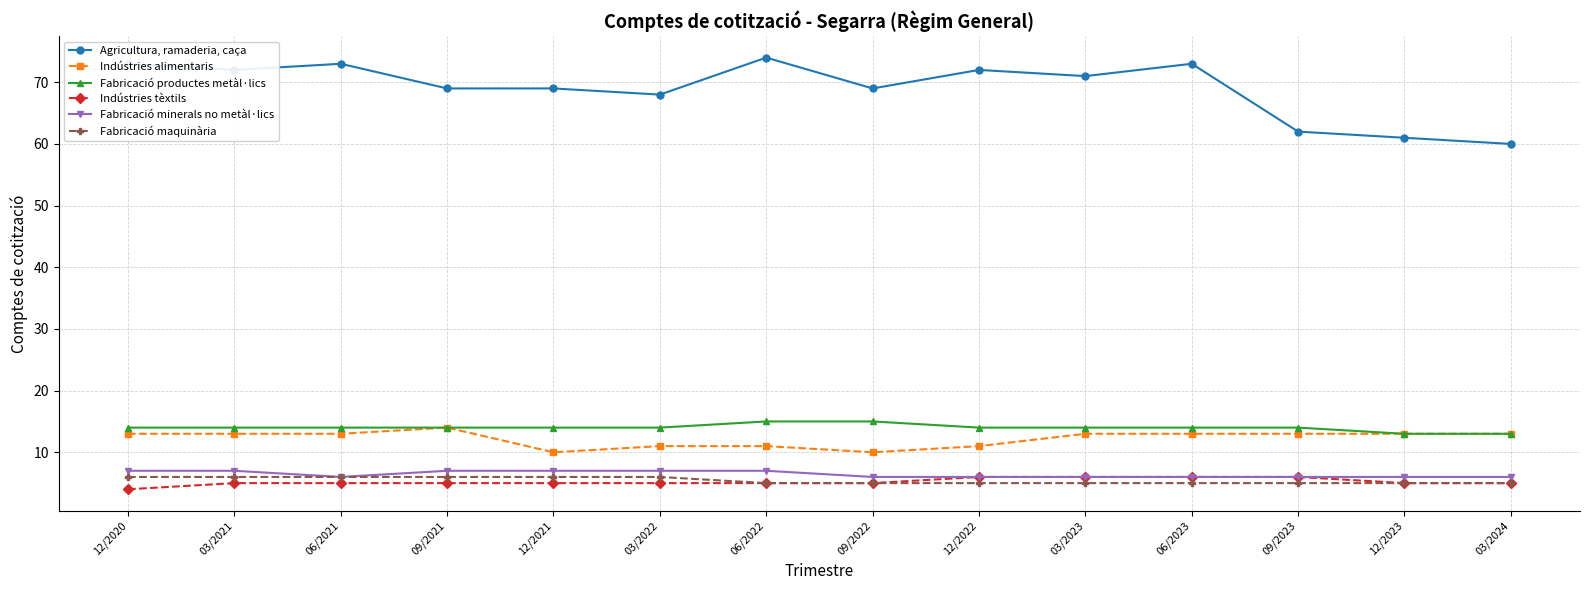

What is the label of the 3rd point from the right?

09/2023